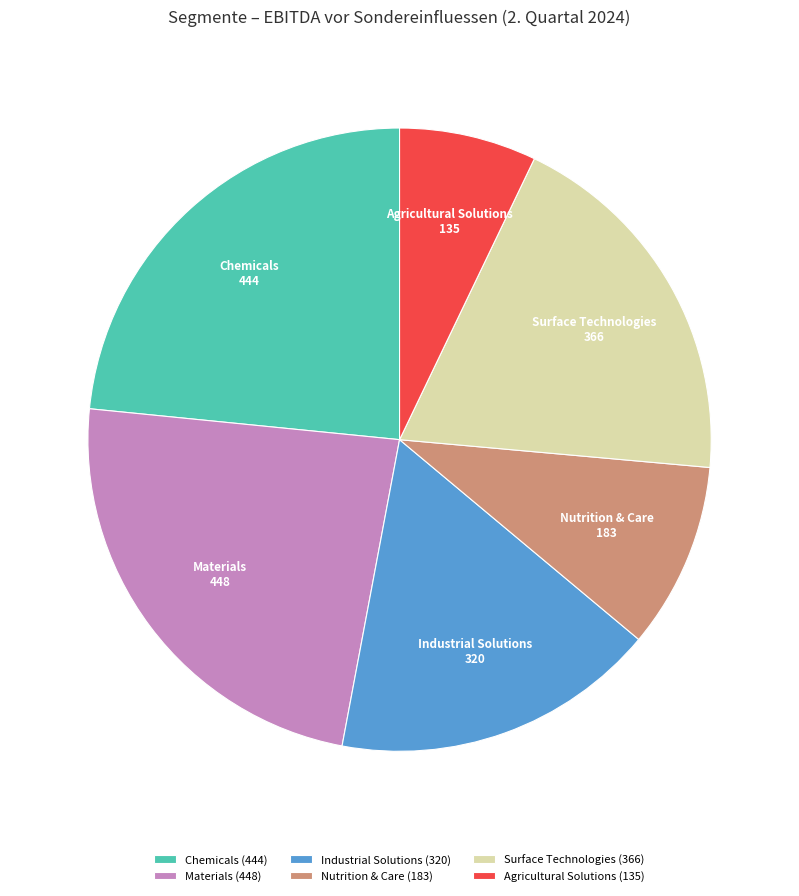

How many segments does this pie chart have?

6